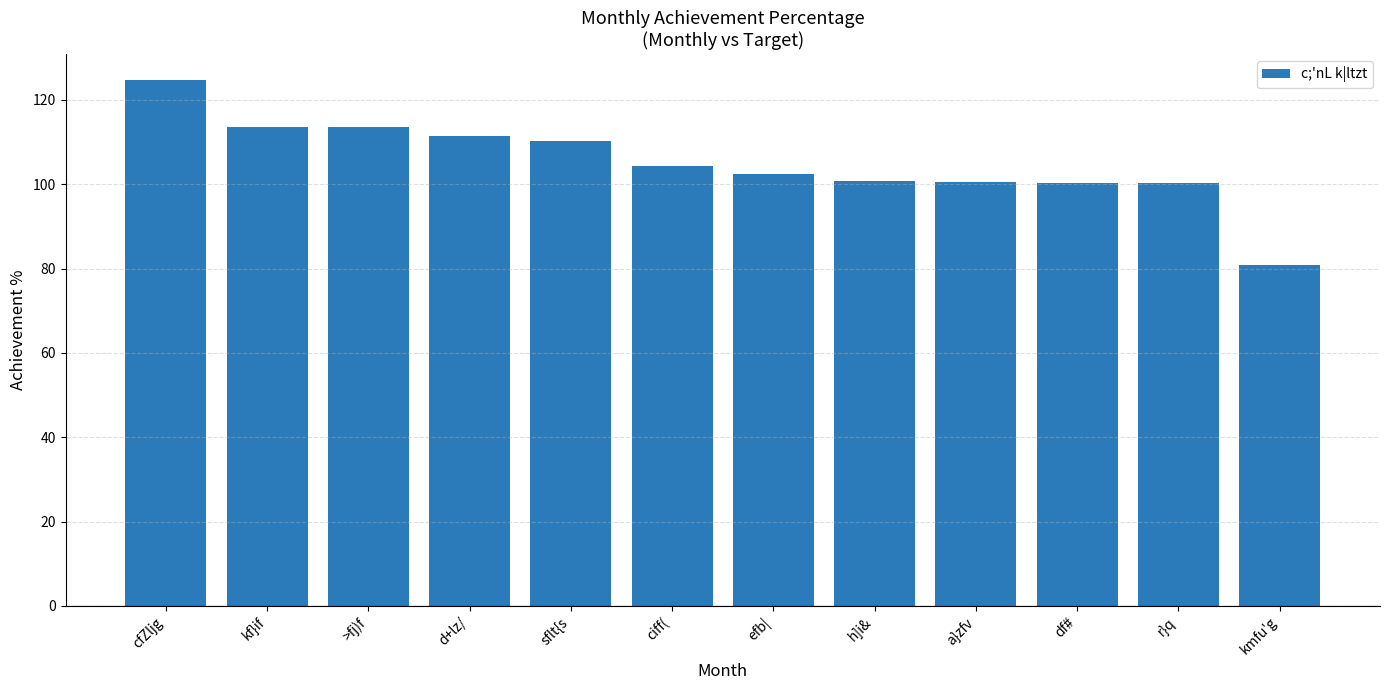

What is the maximum value shown in the chart?

124.7